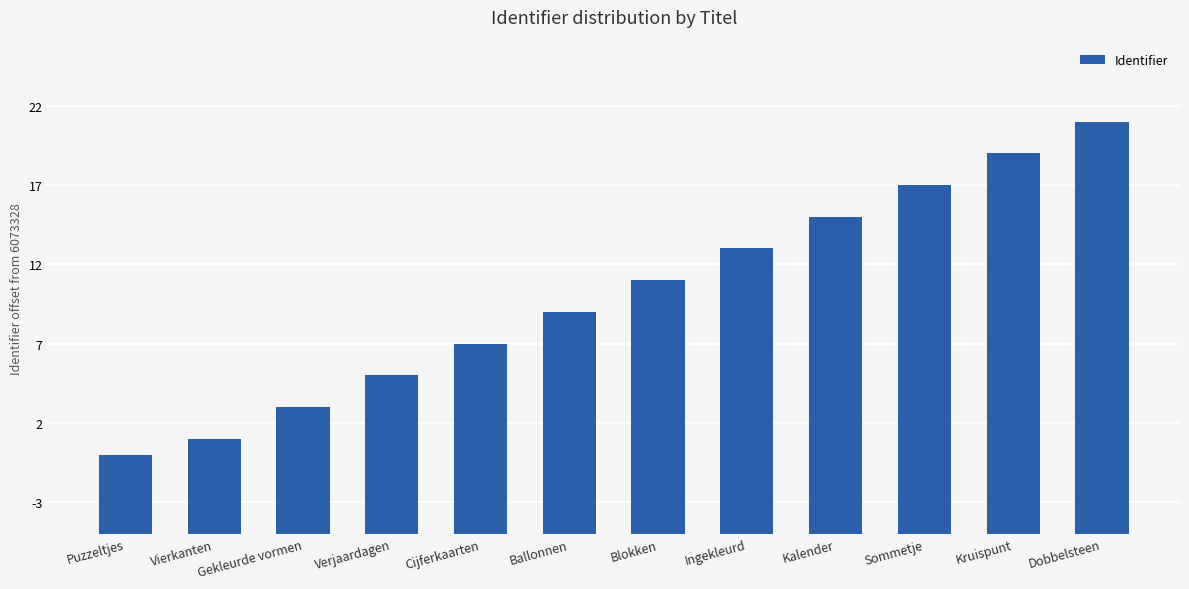

What is the sum of all values?

72880057